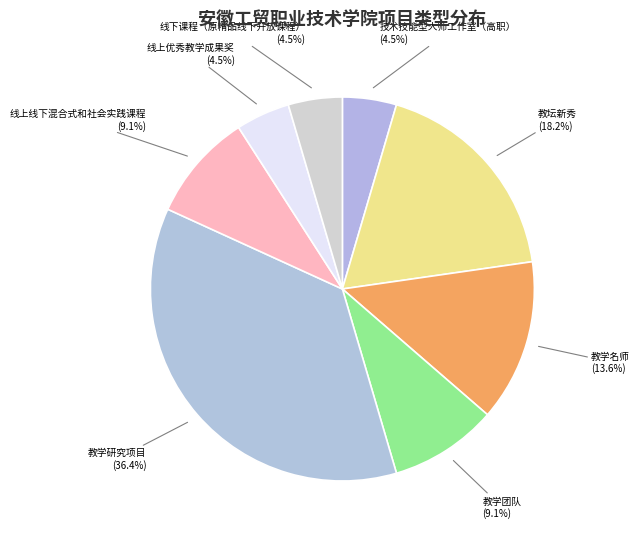

Count the number of slices in the pie.

8